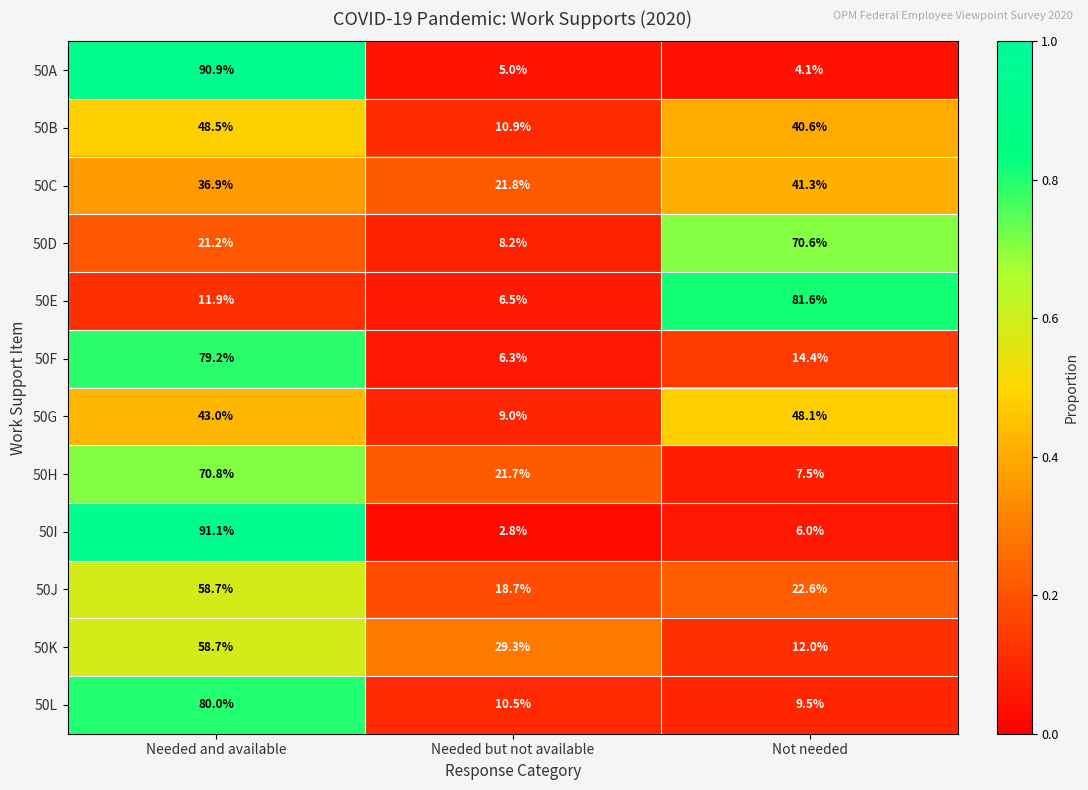

The value of 50C at Needed but not available is 38.0. True or false?

False